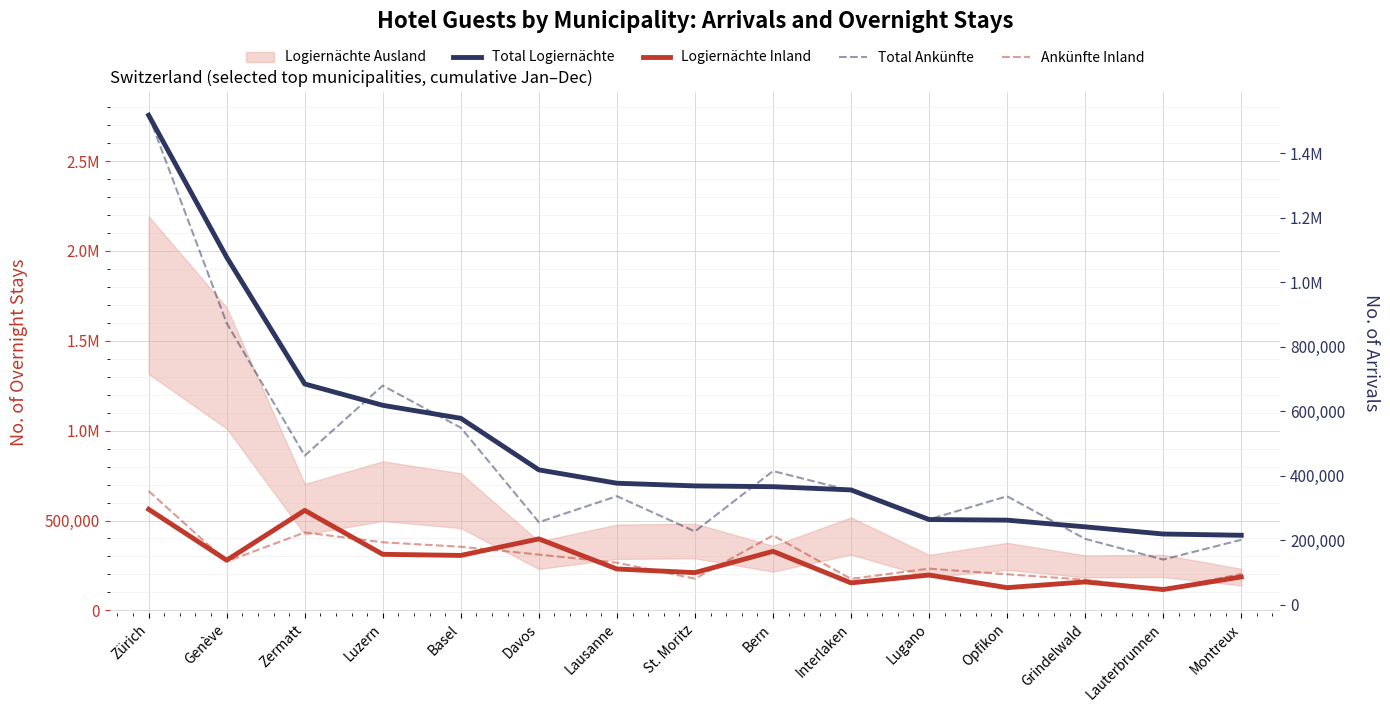

Where does the Ankünfte Inland series first go above 130054?

Zürich